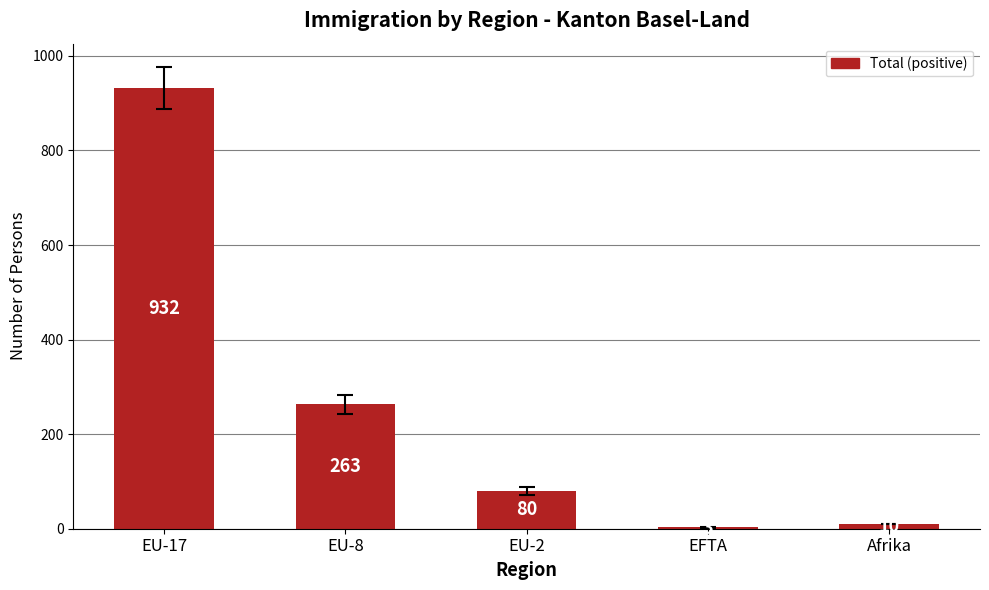

Which has a higher value, Afrika or EFTA?

Afrika